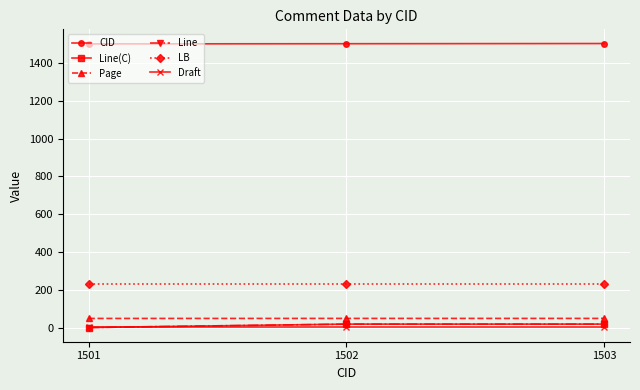

Does the chart have visible grid lines?

Yes